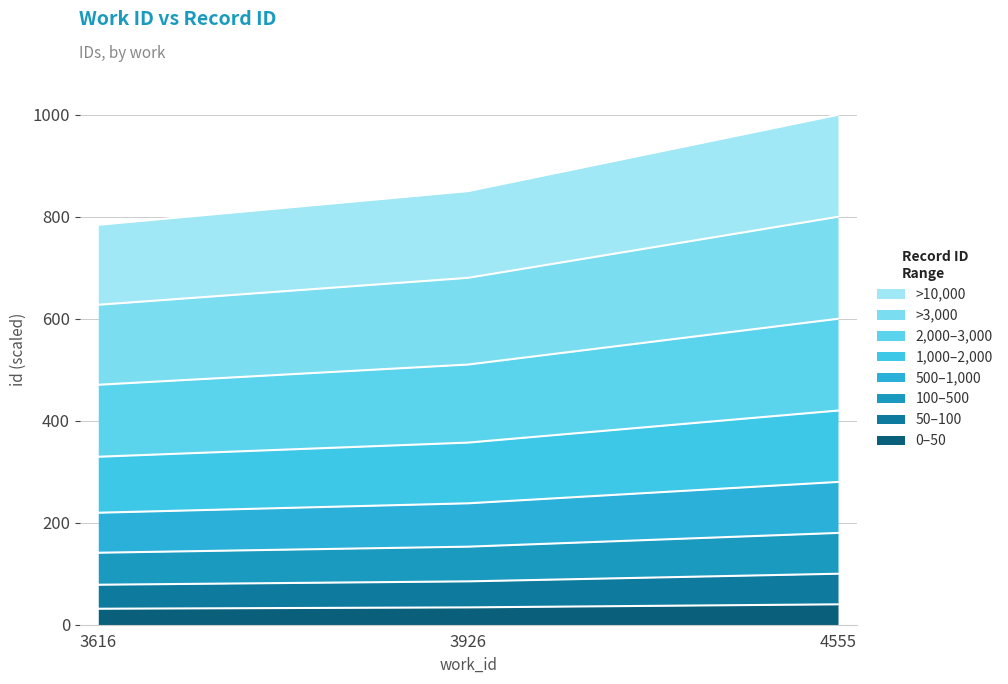

What is the ratio of the value at 3926 to the value at 4555?

0.9